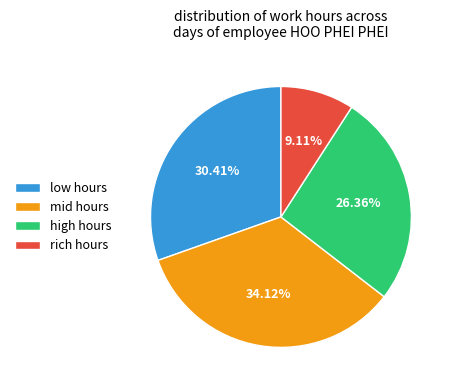

Combined, do rich hours and mid hours account for over 50%?

No